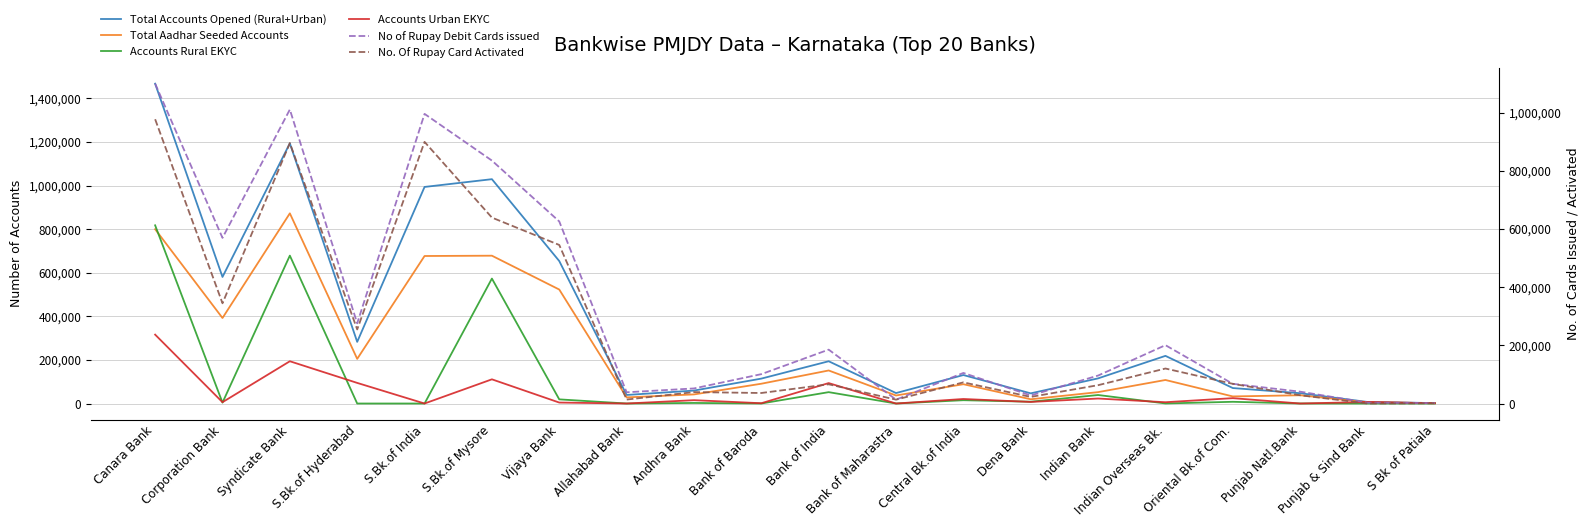

Rank the categories by Total Aadhar Seeded Accounts value from highest to lowest.

Syndicate Bank, Canara Bank, S.Bk.of Mysore, S.Bk.of India, Vijaya Bank, Corporation Bank, S.Bk.of Hyderabad, Bank of India, Indian Overseas Bk., Bank of Baroda, Central Bk.of India, Indian Bank, Andhra Bank, Punjab Natl.Bank, Bank of Maharastra, Oriental Bk.of Com., Allahabad Bank, Dena Bank, Punjab & Sind Bank, S Bk of Patiala